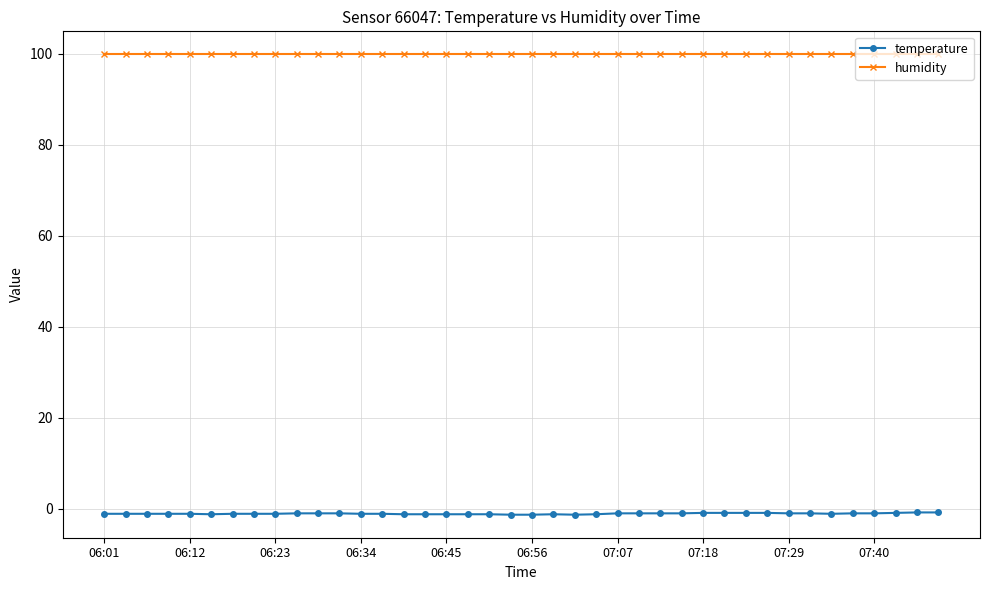

At how many categories does at least one series exceed 58?

40